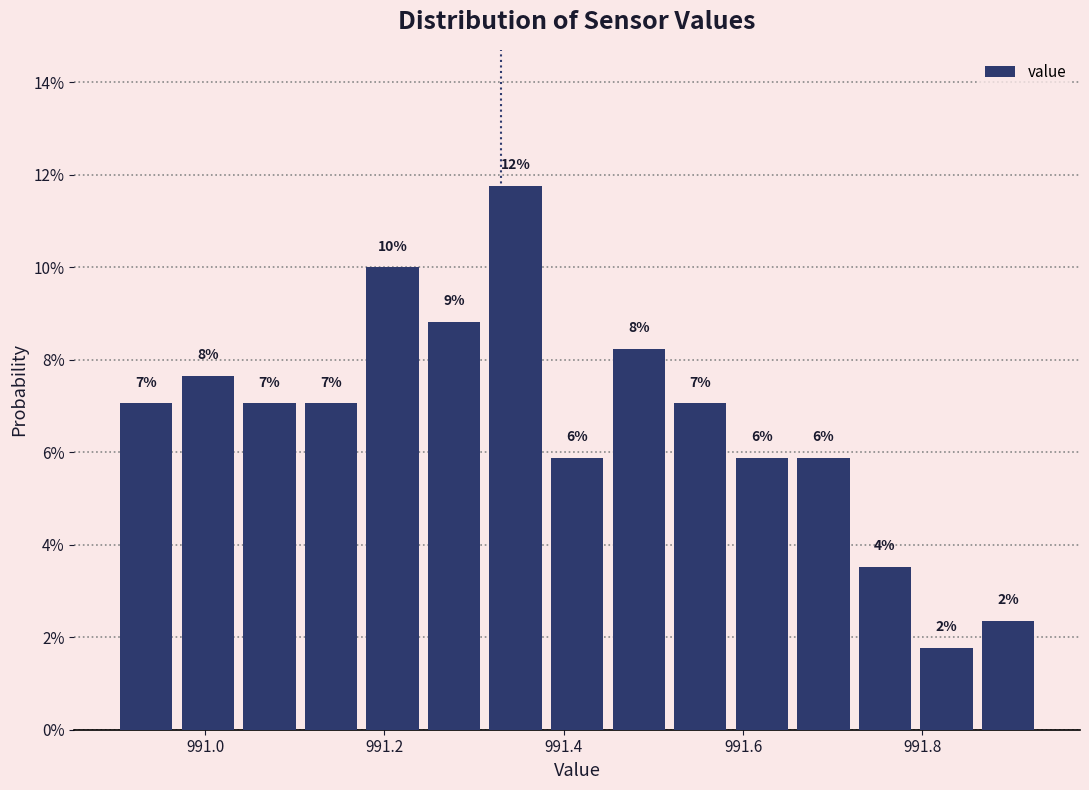

Read against the x-axis, roughly where is the centre of the tallest bar?

991.34